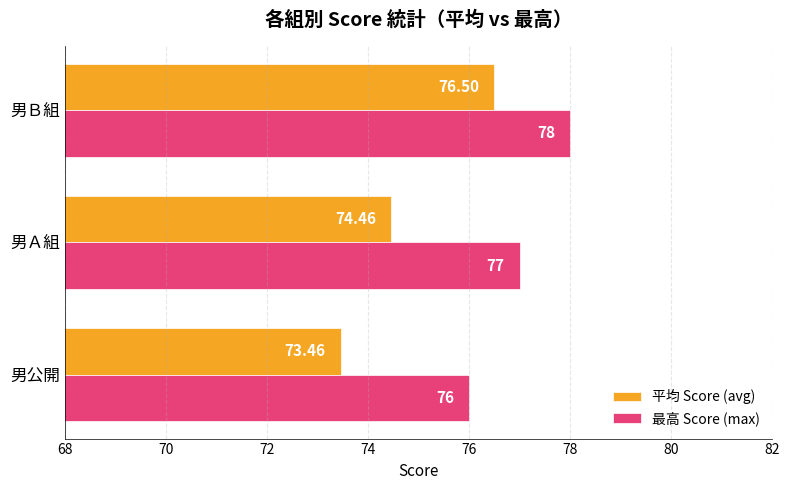

At which label does 最高 Score (max) reach its minimum?

男公開